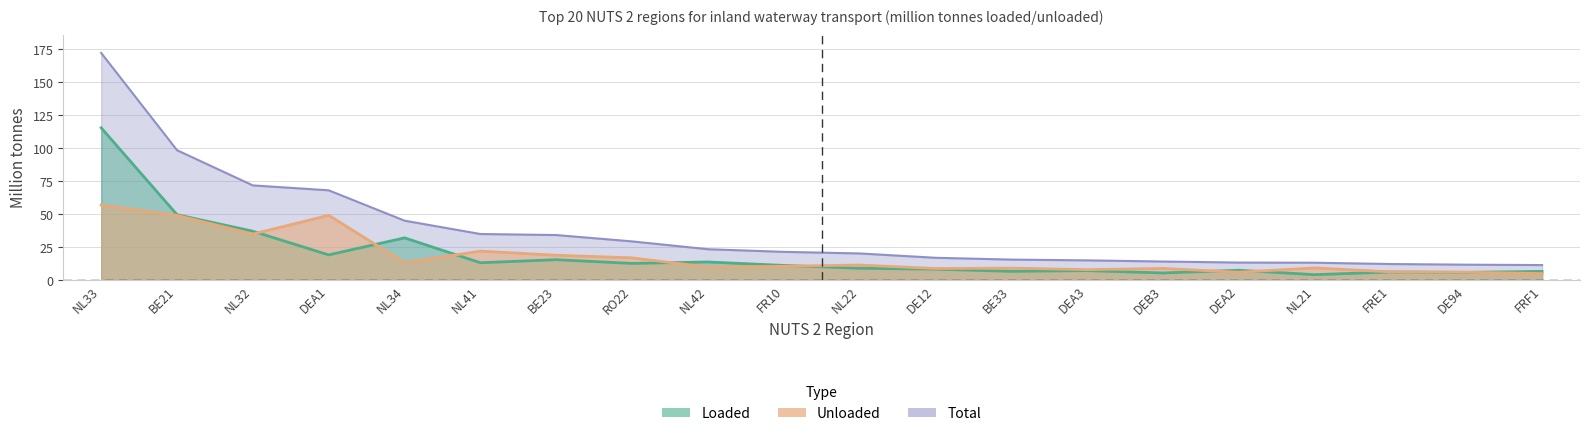

What value does the Loaded series have at BE23?

15.3